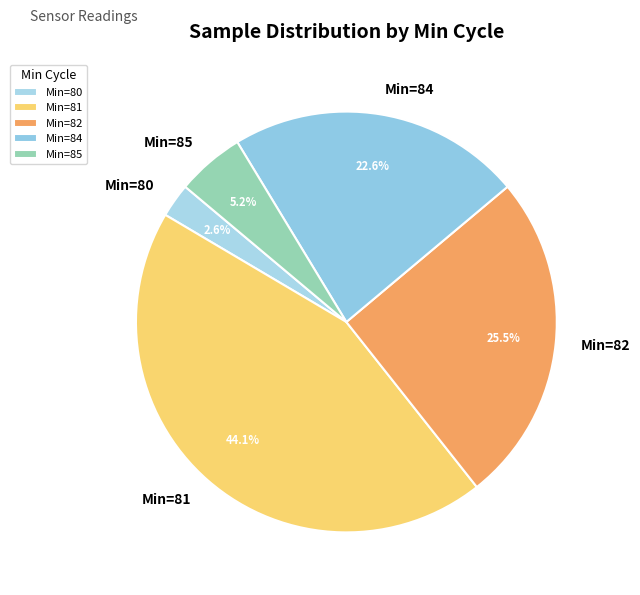

Approximately how many times larger is the value at Min=81 compared to Min=84?

2.0